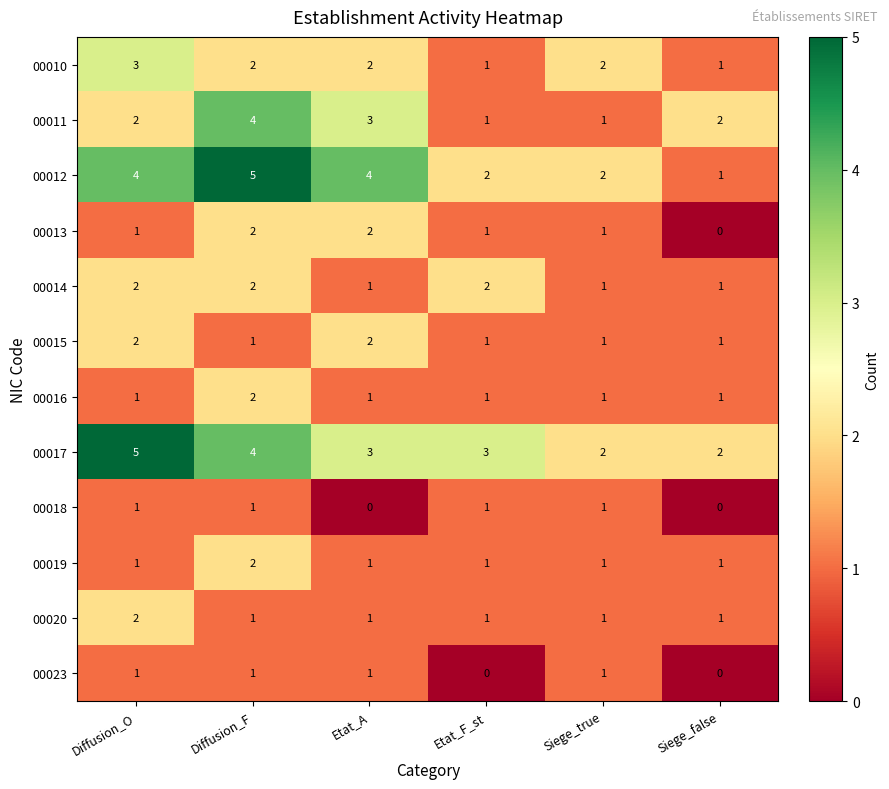

True or false: 00015 has a value of 3 at Etat_A.

False